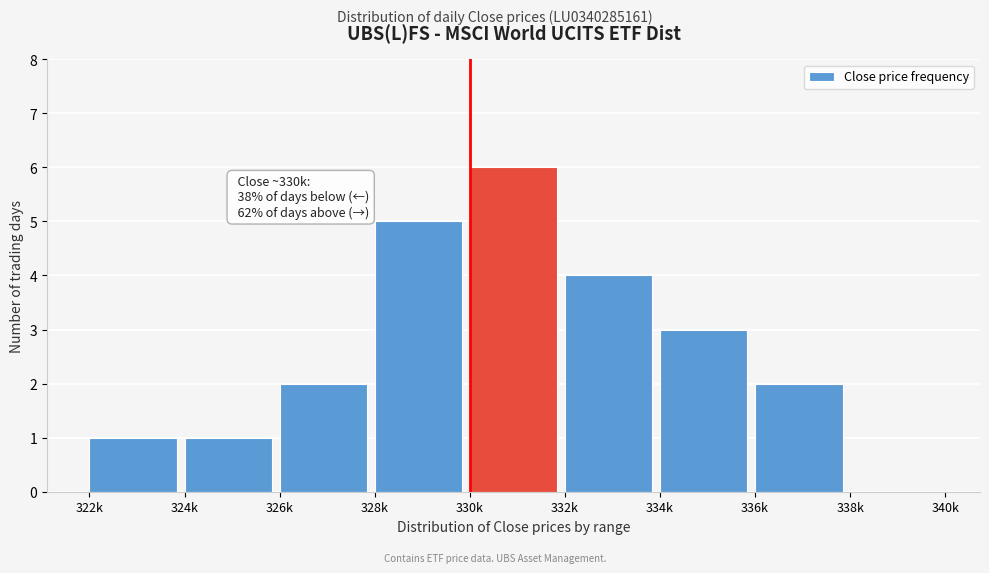

Reading right to left, what are all the values shown in this chart?

338k=0	336k=2	334k=3	332k=4	330k=6	328k=5	326k=2	324k=1	322k=1